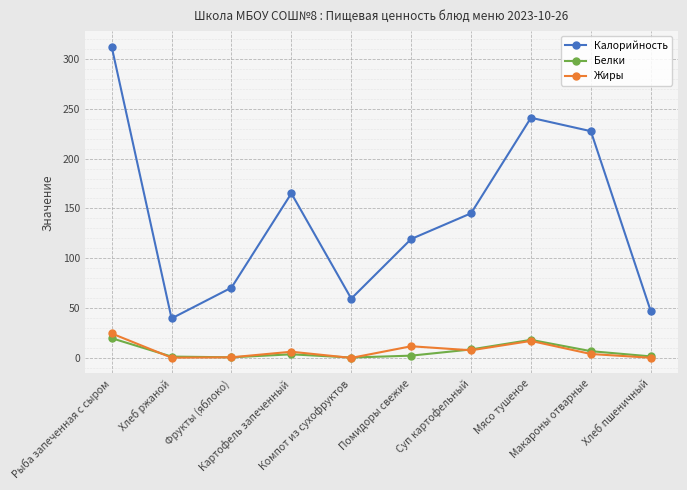

How many interior local valleys does the Жиры series have?

3